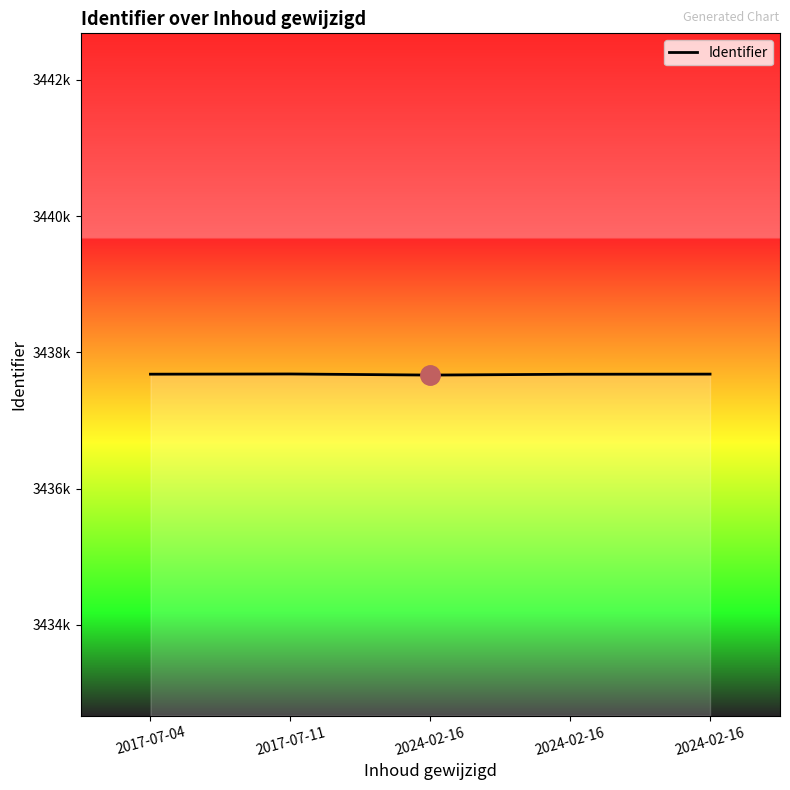

The chart shows a value of 3437681 at 2017-07-04. True or false?

True